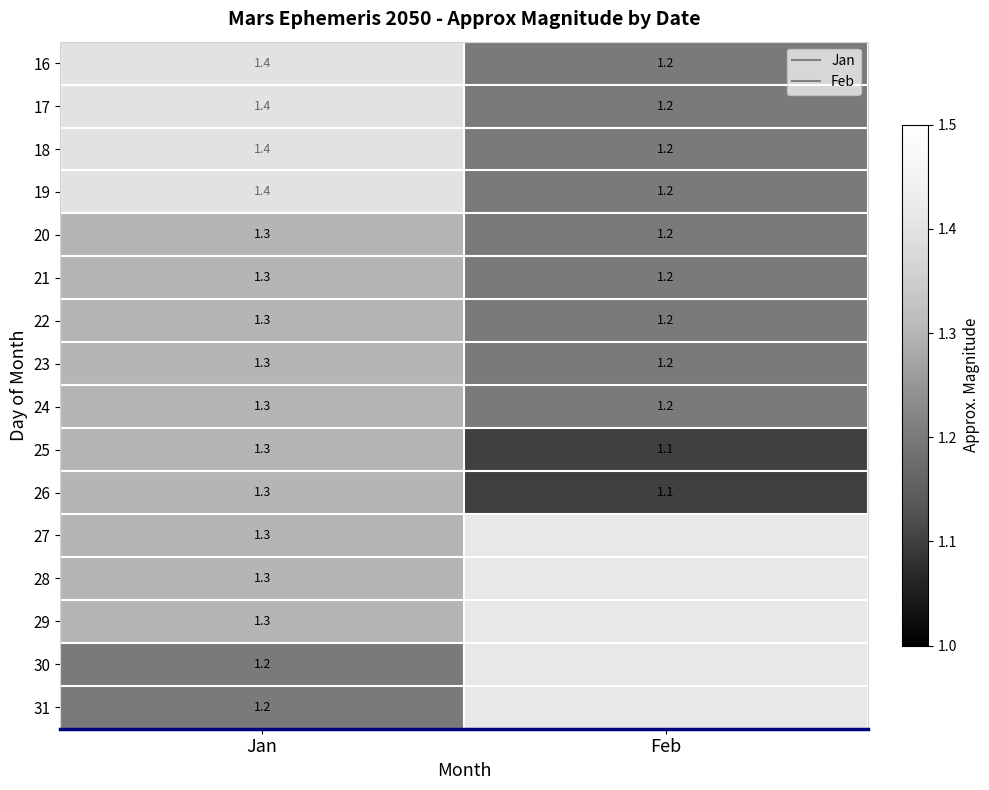

At how many categories does at least one series exceed 1?

2